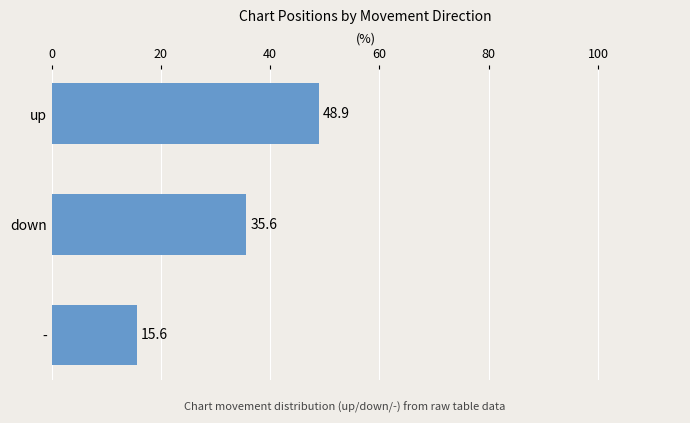

List the labels in order of value, smallest first.

-, down, up